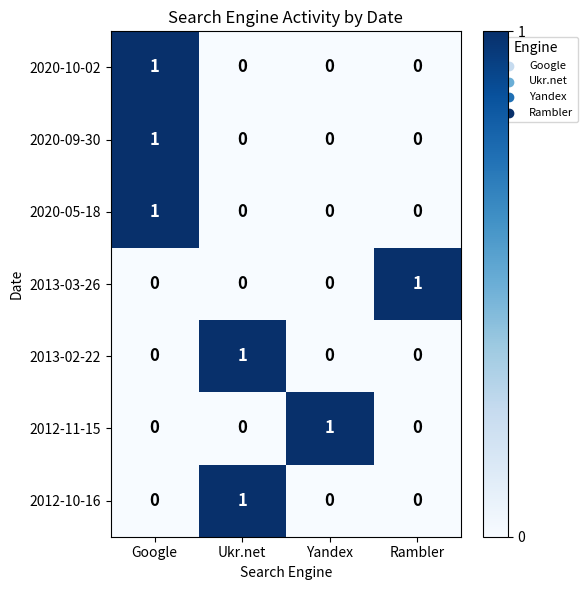

True or false: 2020-05-18 has a value of 2 at Google.

False